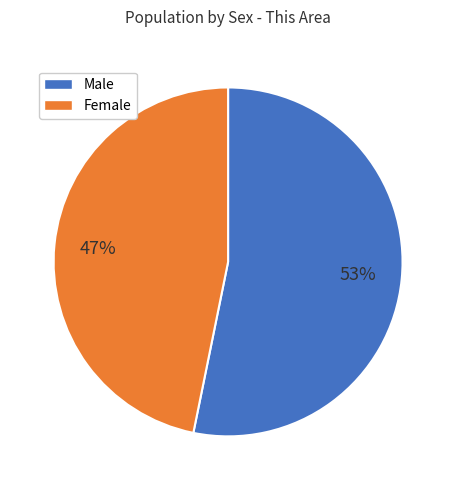

Is Male the majority of the pie?

Yes